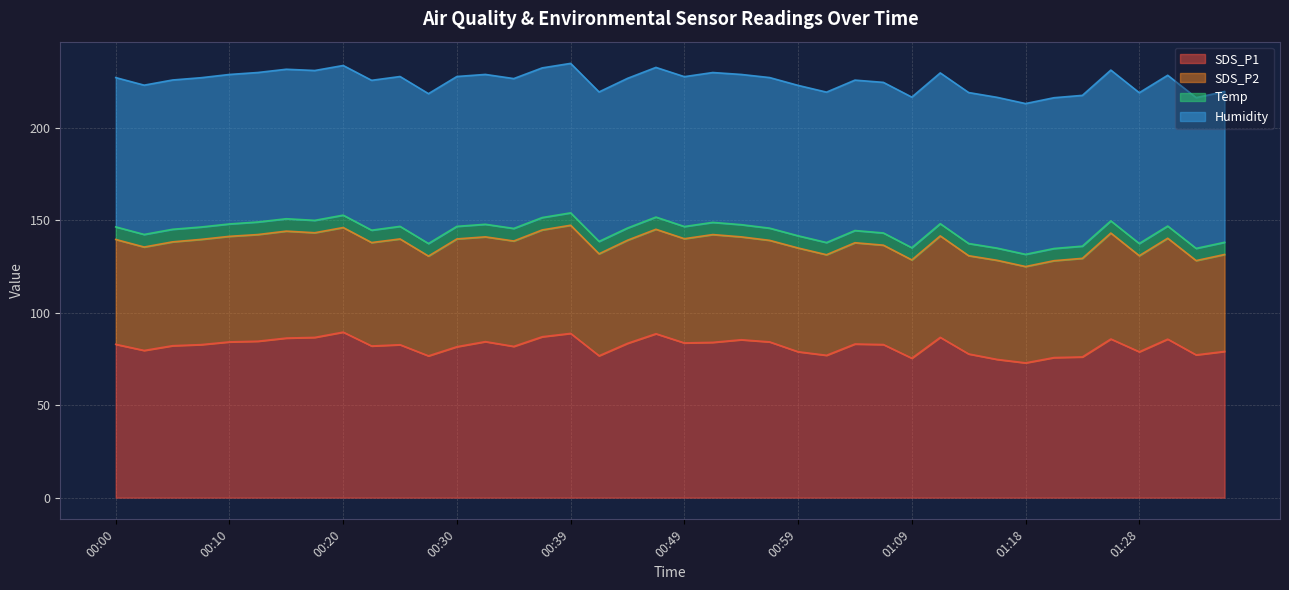

What is the total value across all series at 00:39?

235.0